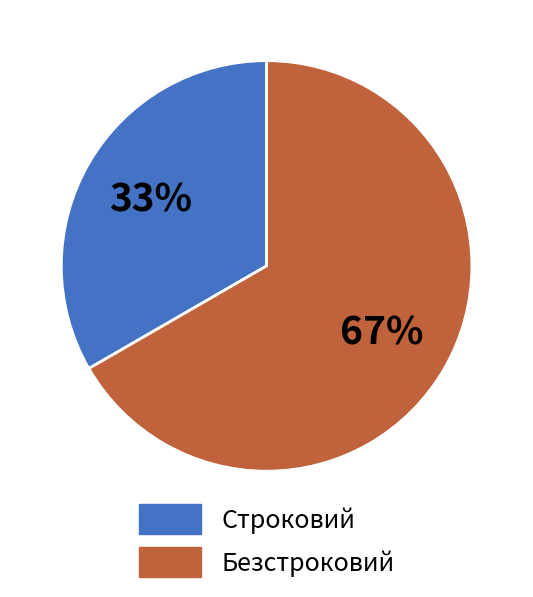

What percentage is the Строковий slice, to the nearest percent?

33%